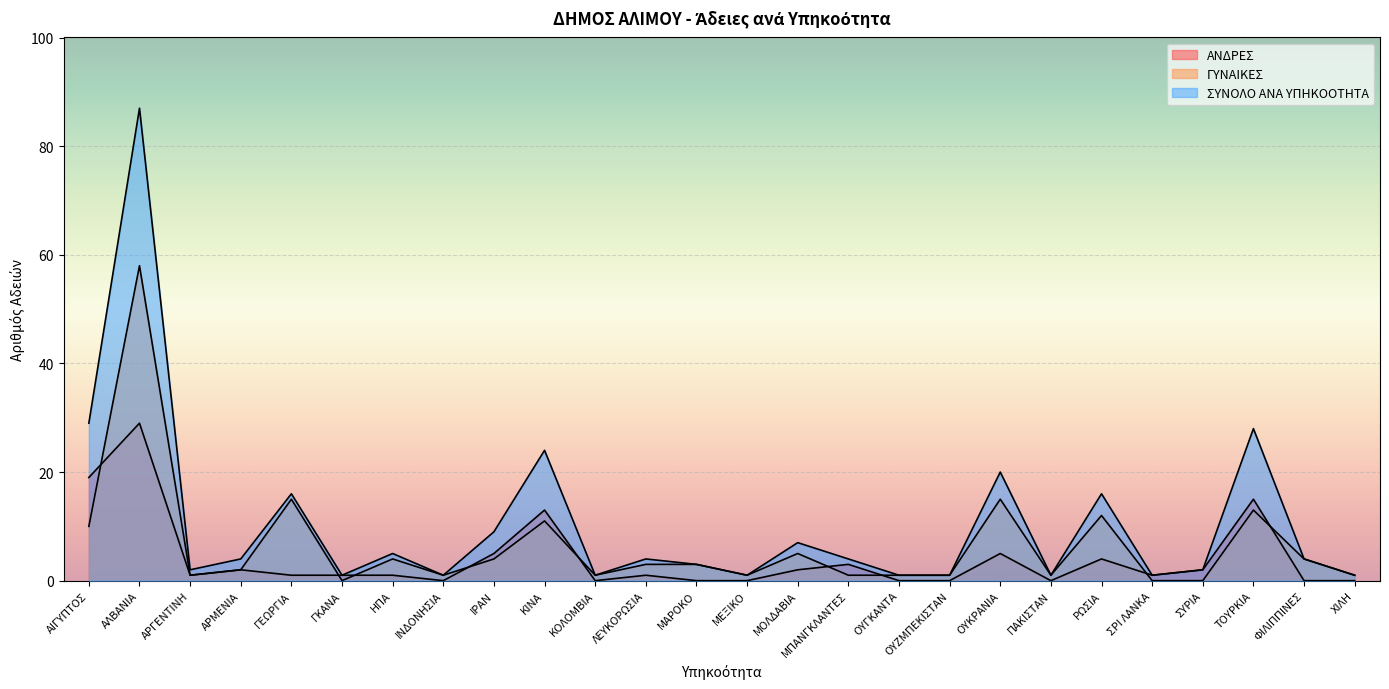

Reading left to right, transcribe all the data shown in this chart.

ΑΝΔΡΕΣ: ΑΙΓΥΠΤΟΣ=19	ΑΛΒΑΝΙΑ=29	ΑΡΓΕΝΤΙΝΗ=1	ΑΡΜΕΝΙΑ=2	ΓΕΩΡΓΙΑ=1	ΓΚΑΝΑ=1	ΗΠΑ=1	ΙΝΔΟΝΗΣΙΑ=0	ΙΡΑΝ=5	ΚΙΝΑ=13	ΚΟΛΟΜΒΙΑ=0	ΛΕΥΚΟΡΩΣΙΑ=1	ΜΑΡΟΚΟ=0	ΜΕΞΙΚΟ=0	ΜΟΛΔΑΒΙΑ=2	ΜΠΑΝΓΚΛΑΝΤΕΣ=3	ΟΥΓΚΑΝΤΑ=0	ΟΥΖΜΠΕΚΙΣΤΑΝ=0	ΟΥΚΡΑΝΙΑ=5	ΠΑΚΙΣΤΑΝ=0	ΡΩΣΙΑ=4	ΣΡΙ ΛΑΝΚΑ=1	ΣΥΡΙΑ=2	ΤΟΥΡΚΙΑ=15	ΦΙΛΙΠΠΙΝΕΣ=0	ΧΙΛΗ=0
ΓΥΝΑΙΚΕΣ: ΑΙΓΥΠΤΟΣ=10	ΑΛΒΑΝΙΑ=58	ΑΡΓΕΝΤΙΝΗ=1	ΑΡΜΕΝΙΑ=2	ΓΕΩΡΓΙΑ=15	ΓΚΑΝΑ=0	ΗΠΑ=4	ΙΝΔΟΝΗΣΙΑ=1	ΙΡΑΝ=4	ΚΙΝΑ=11	ΚΟΛΟΜΒΙΑ=1	ΛΕΥΚΟΡΩΣΙΑ=3	ΜΑΡΟΚΟ=3	ΜΕΞΙΚΟ=1	ΜΟΛΔΑΒΙΑ=5	ΜΠΑΝΓΚΛΑΝΤΕΣ=1	ΟΥΓΚΑΝΤΑ=1	ΟΥΖΜΠΕΚΙΣΤΑΝ=1	ΟΥΚΡΑΝΙΑ=15	ΠΑΚΙΣΤΑΝ=1	ΡΩΣΙΑ=12	ΣΡΙ ΛΑΝΚΑ=0	ΣΥΡΙΑ=0	ΤΟΥΡΚΙΑ=13	ΦΙΛΙΠΠΙΝΕΣ=4	ΧΙΛΗ=1
ΣΥΝΟΛΟ ΑΝΑ ΥΠΗΚΟΟΤΗΤΑ: ΑΙΓΥΠΤΟΣ=29	ΑΛΒΑΝΙΑ=87	ΑΡΓΕΝΤΙΝΗ=2	ΑΡΜΕΝΙΑ=4	ΓΕΩΡΓΙΑ=16	ΓΚΑΝΑ=1	ΗΠΑ=5	ΙΝΔΟΝΗΣΙΑ=1	ΙΡΑΝ=9	ΚΙΝΑ=24	ΚΟΛΟΜΒΙΑ=1	ΛΕΥΚΟΡΩΣΙΑ=4	ΜΑΡΟΚΟ=3	ΜΕΞΙΚΟ=1	ΜΟΛΔΑΒΙΑ=7	ΜΠΑΝΓΚΛΑΝΤΕΣ=4	ΟΥΓΚΑΝΤΑ=1	ΟΥΖΜΠΕΚΙΣΤΑΝ=1	ΟΥΚΡΑΝΙΑ=20	ΠΑΚΙΣΤΑΝ=1	ΡΩΣΙΑ=16	ΣΡΙ ΛΑΝΚΑ=1	ΣΥΡΙΑ=2	ΤΟΥΡΚΙΑ=28	ΦΙΛΙΠΠΙΝΕΣ=4	ΧΙΛΗ=1